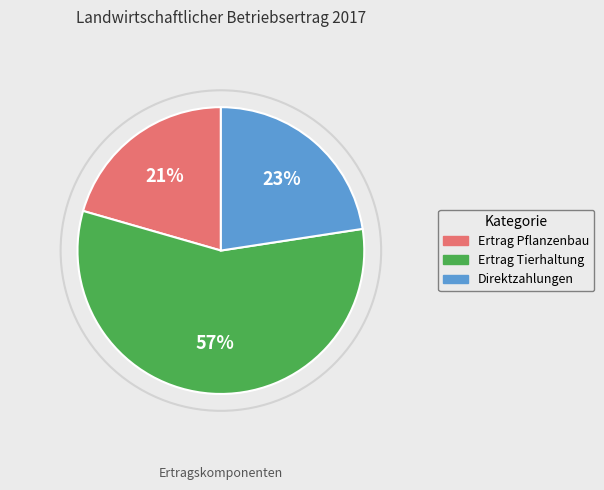

Do Ertrag Pflanzenbau and Direktzahlungen together represent more than half of the pie?

No